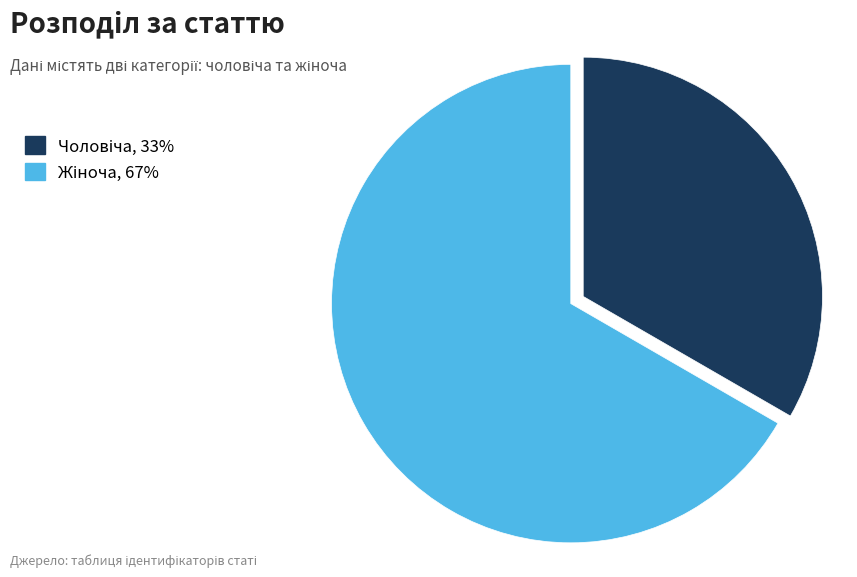

Count the number of slices in the pie.

2